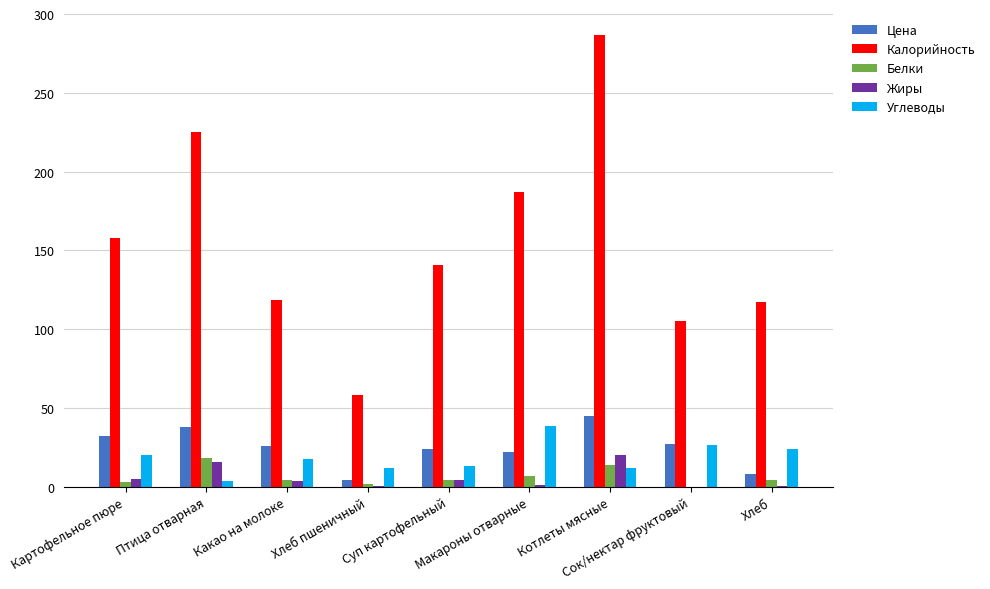

Which series has the largest total across all categories?

Калорийность